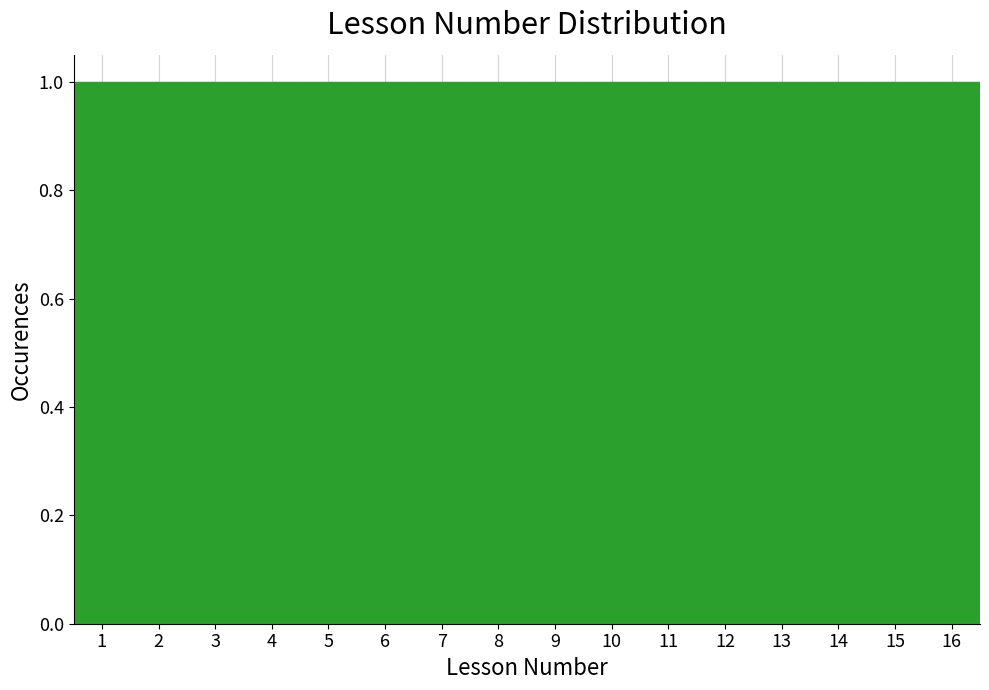

Reading left to right, transcribe this chart: for each bar, give the range it covers on the x-axis and its height. The values are not printed on the chart, so give them approximately, as read against the axis.

0.5 to 1.5: 1
1.5 to 2.5: 1
2.5 to 3.5: 1
3.5 to 4.5: 1
4.5 to 5.5: 1
5.5 to 6.5: 1
6.5 to 7.5: 1
7.5 to 8.5: 1
8.5 to 9.5: 1
9.5 to 10.5: 1
10.5 to 11.5: 1
11.5 to 12.5: 1
12.5 to 13.5: 1
13.5 to 14.5: 1
14.5 to 15.5: 1
15.5 to 16.5: 1